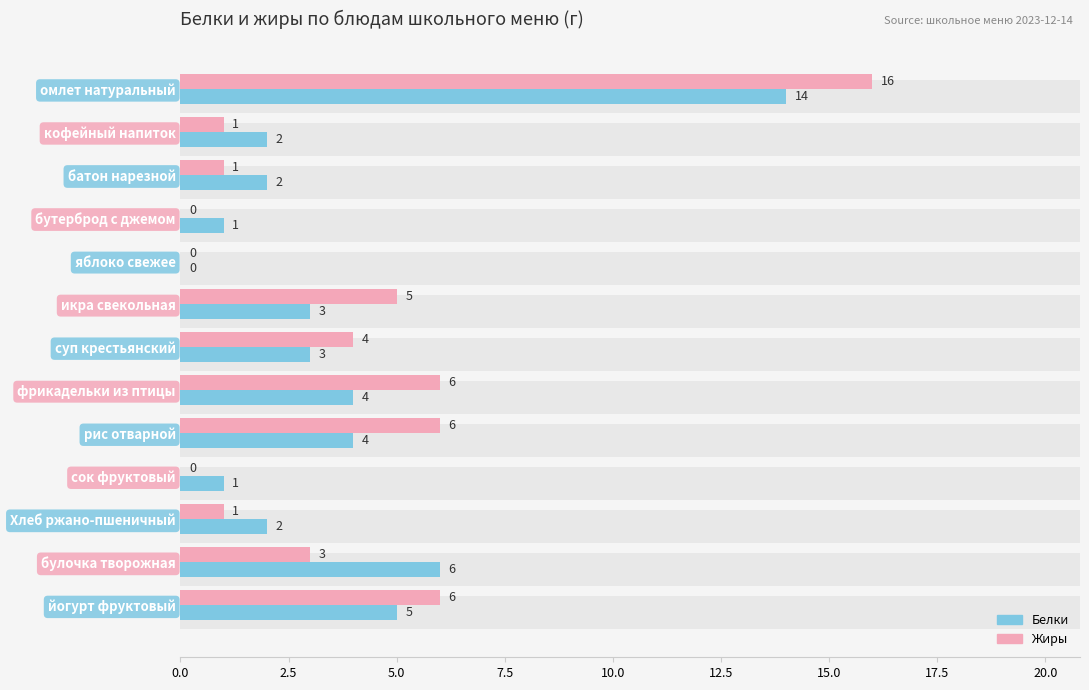

Which series has the largest range (max minus min)?

Жиры